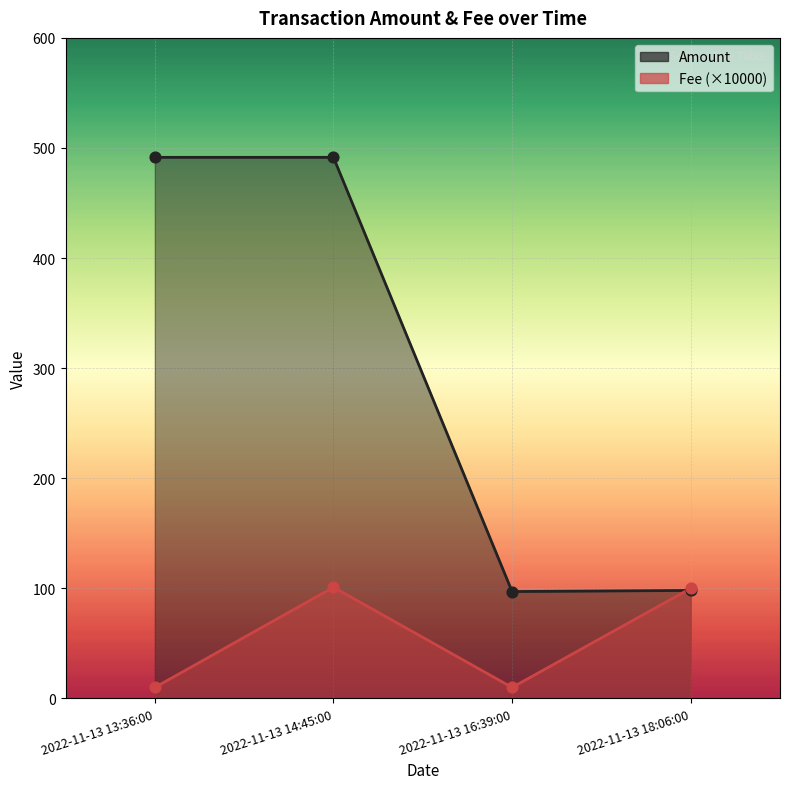

Which series has the largest total across all categories?

Amount